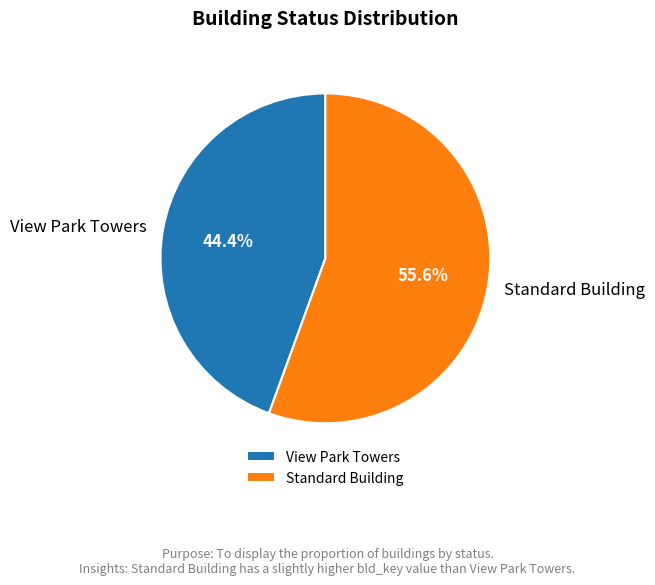

How many slices are in this pie chart?

2